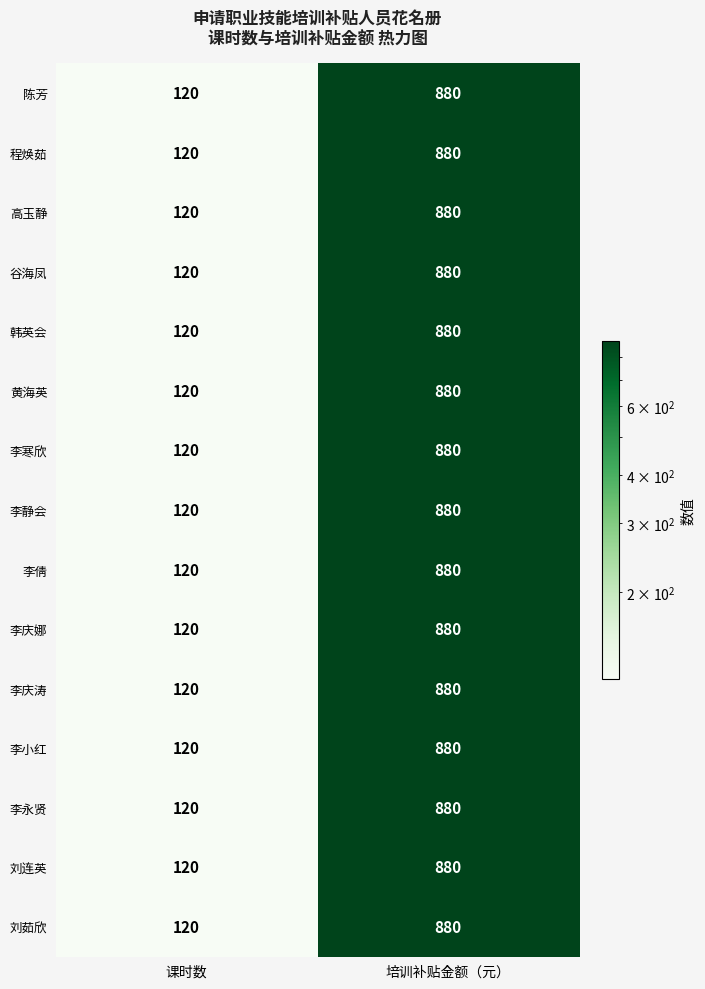

What is the total value across all series at 课时数?

1800